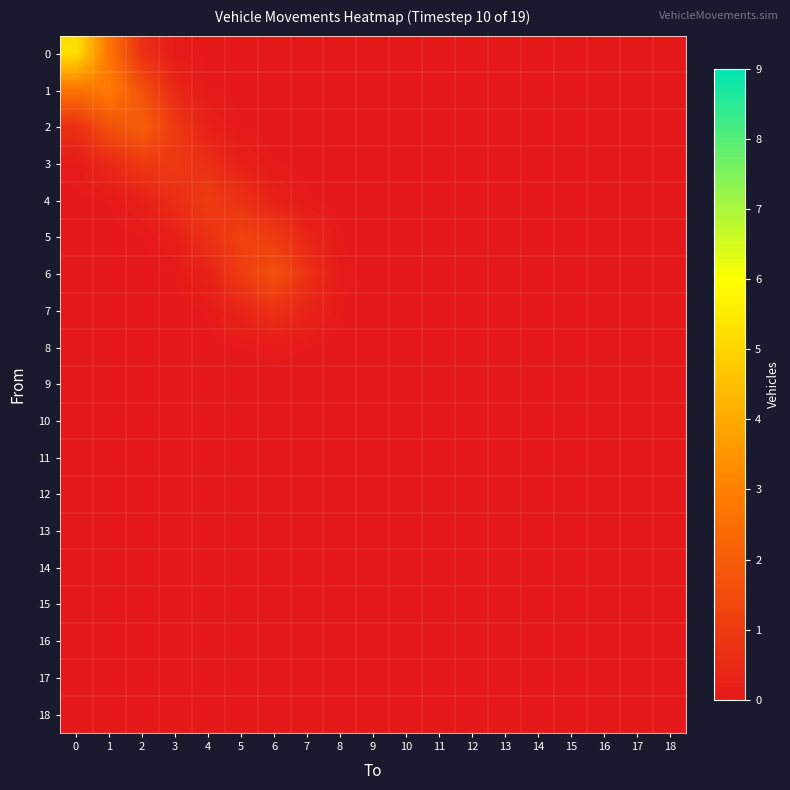

What is the maximum value shown in the chart?

5.3